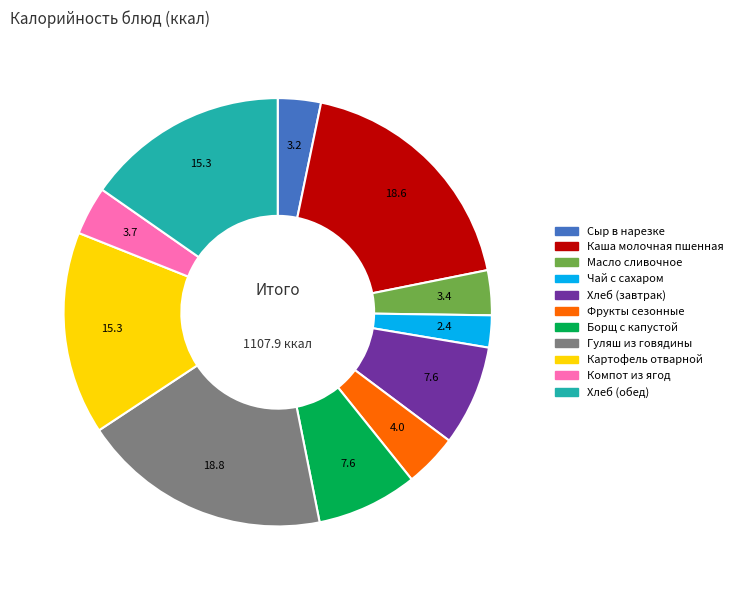

Does any single category account for the majority?

No